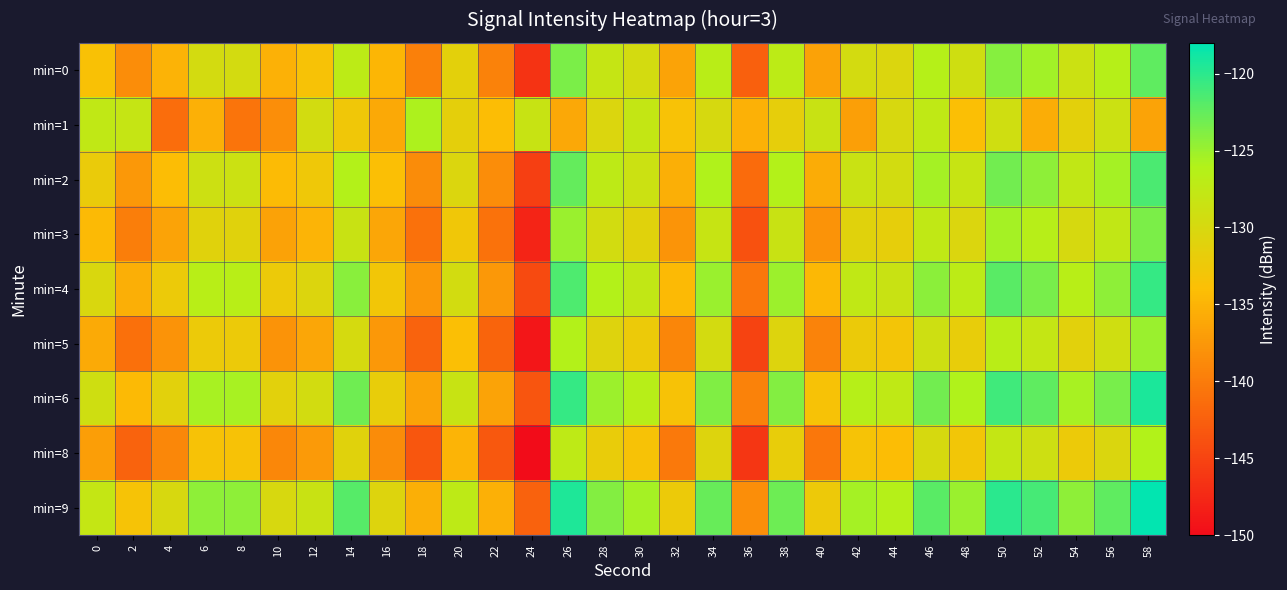

Reading left to right, list all the values displayed in this chart.

min=0: 0=-133.7	2=-138.4	4=-135.1	6=-129.6	8=-129.5	10=-135.2	12=-133.5	14=-127.1	16=-134.8	18=-139.5	20=-131.3	22=-139.4	24=-146.4	26=-123.5	28=-128.1	30=-129.6	32=-136.4	34=-126.9	36=-142.4	38=-127.1	40=-136.6	42=-129.5	44=-130.4	46=-126.3	48=-129.1	50=-124.1	52=-125.3	54=-128.7	56=-126.4	58=-122.3
min=1: 0=-127.5	2=-128.0	4=-141.4	6=-135.3	8=-140.6	10=-138.3	12=-129.5	14=-132.7	16=-135.9	18=-125.9	20=-131.5	22=-134.2	24=-128.3	26=-136.1	28=-130.5	30=-127.8	32=-133.6	34=-129.9	36=-135.2	38=-131.7	40=-128.4	42=-136.8	44=-130.1	46=-127.5	48=-133.9	50=-129.2	52=-135.6	54=-131.3	56=-128.7	58=-136.4
min=2: 0=-132.1	2=-137.4	4=-134.2	6=-128.8	8=-128.7	10=-134.3	12=-132.6	14=-126.2	16=-133.9	18=-138.6	20=-130.4	22=-138.5	24=-145.5	26=-122.6	28=-127.2	30=-128.7	32=-135.5	34=-125.9	36=-141.5	38=-126.2	40=-135.7	42=-128.6	44=-129.5	46=-125.4	48=-128.2	50=-123.2	52=-124.4	54=-127.7	56=-125.5	58=-121.4
min=3: 0=-134.5	2=-139.8	4=-136.5	6=-131.0	8=-131.0	10=-136.6	12=-134.9	14=-128.5	16=-136.2	18=-140.9	20=-132.7	22=-140.8	24=-147.8	26=-124.9	28=-129.5	30=-131.0	32=-137.8	34=-128.2	36=-143.8	38=-128.4	40=-137.9	42=-130.9	44=-131.7	46=-127.6	48=-130.4	50=-125.4	52=-126.6	54=-129.9	56=-127.7	58=-123.6
min=4: 0=-130.2	2=-135.5	4=-132.3	6=-126.7	8=-126.7	10=-132.3	12=-130.6	14=-124.2	16=-132.9	18=-137.6	20=-129.4	22=-137.5	24=-144.5	26=-121.6	28=-126.2	30=-127.7	32=-134.5	34=-124.9	36=-140.5	38=-125.1	40=-134.6	42=-127.6	44=-128.5	46=-124.3	48=-127.1	50=-122.1	52=-123.4	54=-126.7	56=-124.5	58=-120.4
min=5: 0=-135.8	2=-141.1	4=-137.9	6=-132.3	8=-132.3	10=-137.9	12=-136.2	14=-129.8	16=-137.5	18=-142.2	20=-133.9	22=-142.1	24=-149.1	26=-126.2	28=-130.8	30=-132.3	32=-139.1	34=-129.6	36=-145.1	38=-130.7	40=-139.3	42=-132.2	44=-133.1	46=-128.9	48=-131.8	50=-126.8	52=-127.9	54=-131.2	56=-129.2	58=-125.0
min=6: 0=-129.1	2=-134.4	4=-131.2	6=-125.6	8=-125.6	10=-131.2	12=-129.5	14=-123.1	16=-131.8	18=-136.5	20=-128.3	22=-136.4	24=-143.4	26=-120.5	28=-125.1	30=-126.6	32=-133.4	34=-123.8	36=-139.4	38=-124.0	40=-133.5	42=-126.5	44=-127.4	46=-123.2	48=-126.0	50=-121.0	52=-122.3	54=-125.6	56=-123.4	58=-119.3
min=8: 0=-136.9	2=-142.2	4=-139.0	6=-133.4	8=-133.4	10=-139.0	12=-137.3	14=-130.9	16=-138.6	18=-143.3	20=-135.0	22=-143.2	24=-150.2	26=-127.3	28=-131.9	30=-133.4	32=-140.2	34=-130.7	36=-146.2	38=-131.8	40=-140.4	42=-133.3	44=-134.2	46=-130.0	48=-132.9	50=-127.9	52=-129.0	54=-132.3	56=-130.3	58=-126.1
min=9: 0=-128.0	2=-133.3	4=-130.1	6=-124.5	8=-124.5	10=-130.1	12=-128.4	14=-122.0	16=-130.7	18=-135.4	20=-127.2	22=-135.3	24=-142.3	26=-119.4	28=-124.0	30=-125.5	32=-132.3	34=-122.7	36=-138.3	38=-122.9	40=-132.4	42=-125.4	44=-126.3	46=-122.1	48=-124.9	50=-119.9	52=-121.2	54=-124.5	56=-122.3	58=-118.2